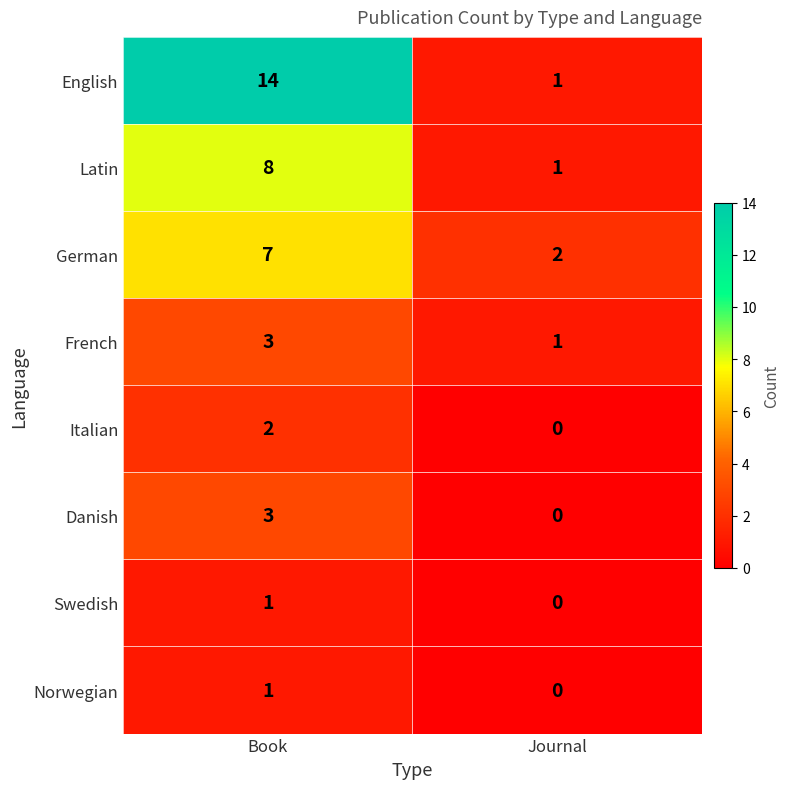

What is the sum of the Latin values at Book and Journal?

9